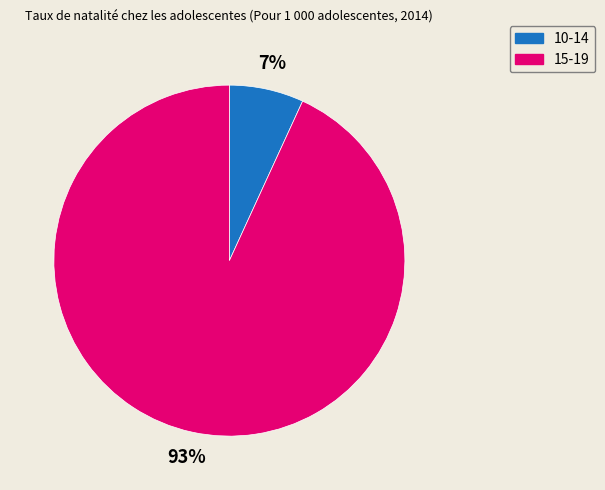

Which has a higher value, 10-14 or 15-19?

15-19